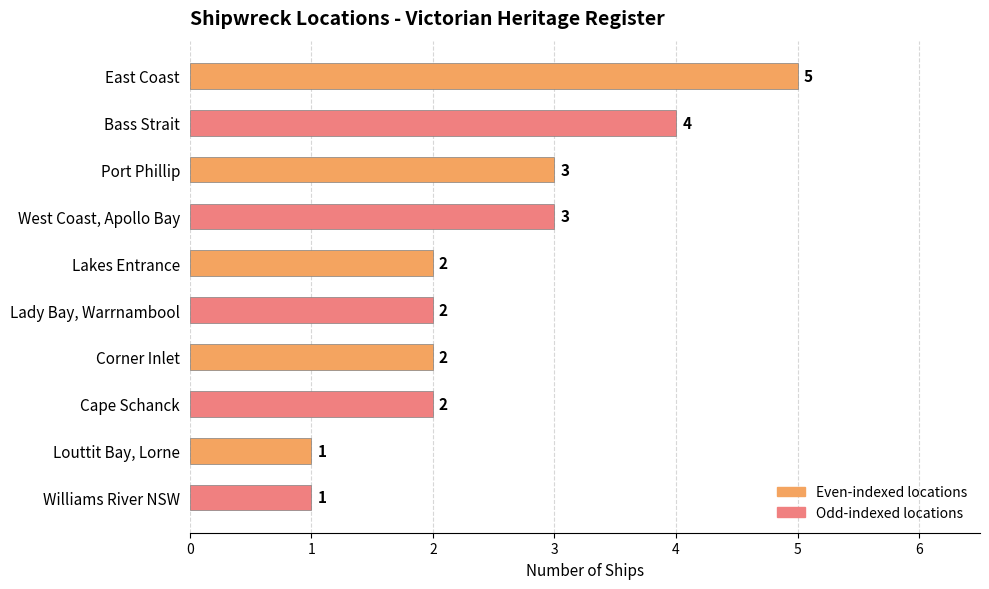

What position from the bottom is Port Phillip?

8